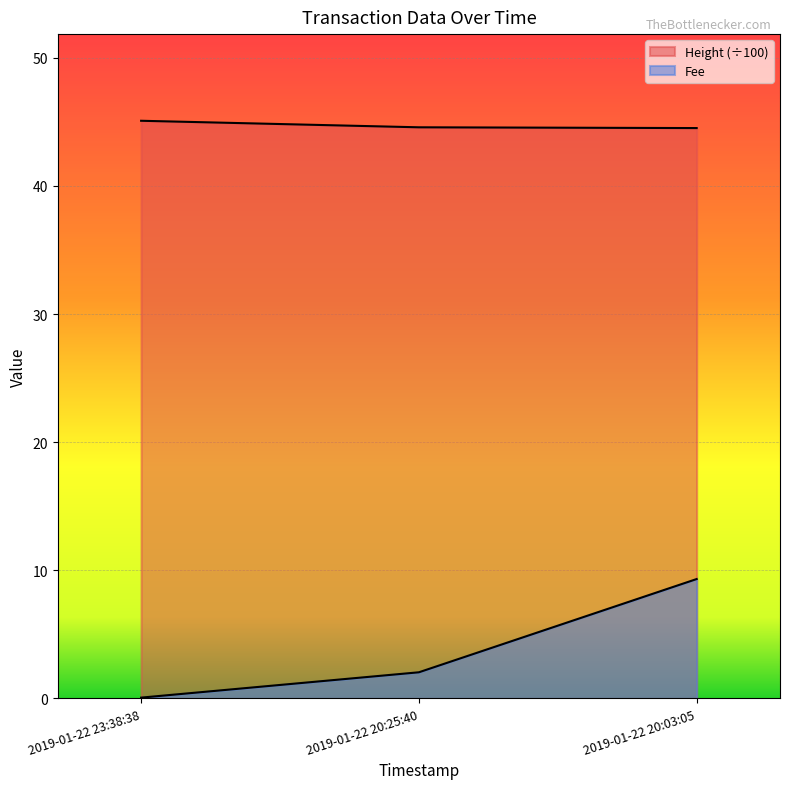

Count the Height values in the range 44 to 45.

2